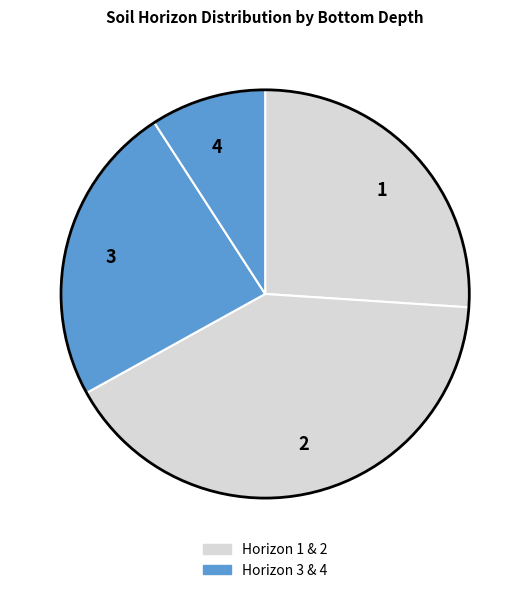

Is the sum of 2 and 3 greater than half?

Yes